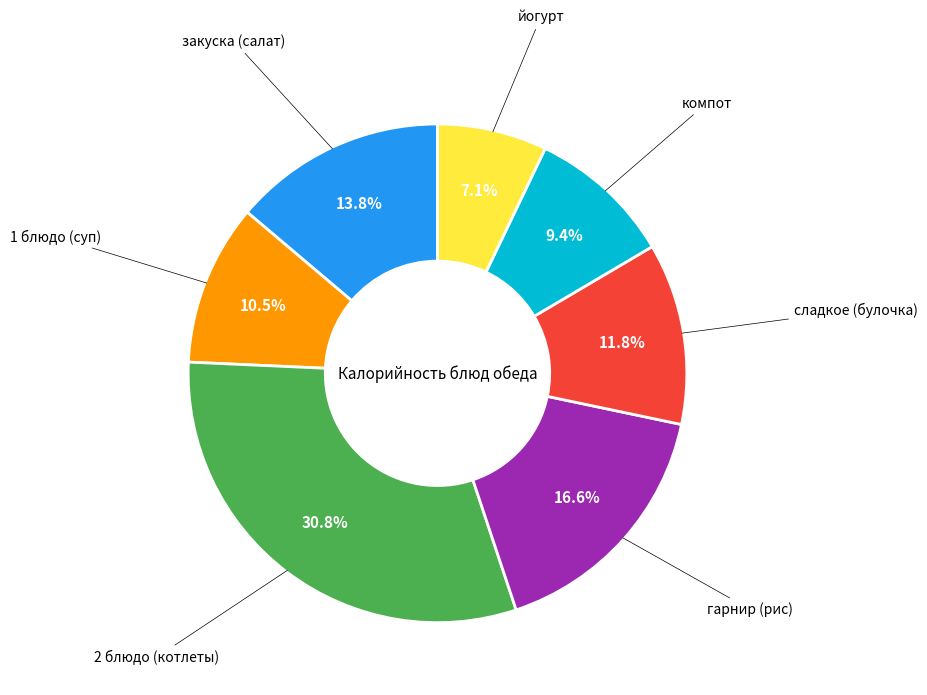

Is there a majority slice in this chart?

No